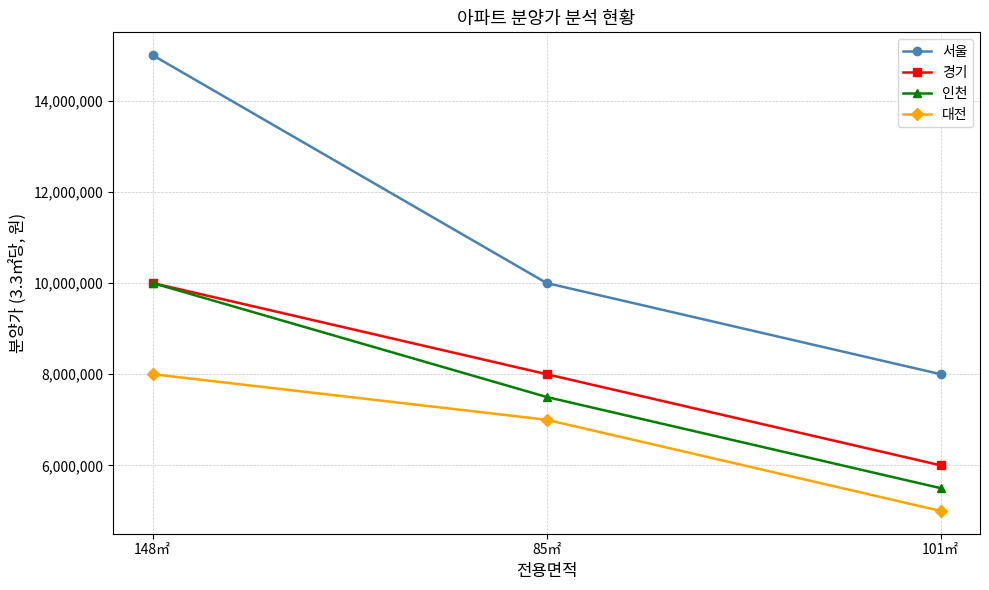

Which series has the largest range (max minus min)?

서울